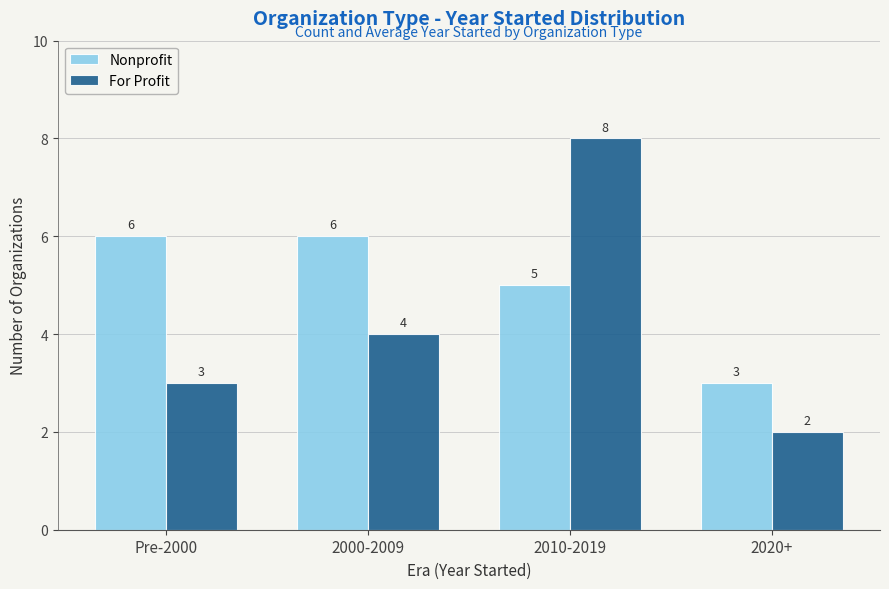

What is the average value of the For Profit series?

4